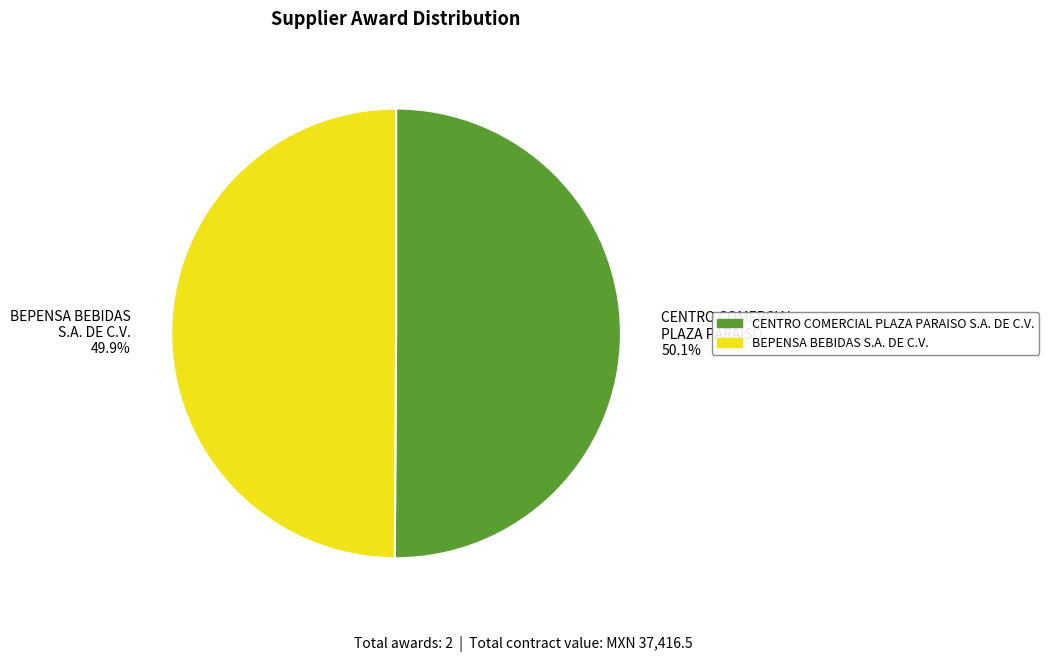

Approximately how many times larger is the value at BEPENSA BEBIDAS S.A. DE C.V. 49.9% compared to CENTRO COMERCIAL PLAZA PARAÍSO 50.1%?

1.0